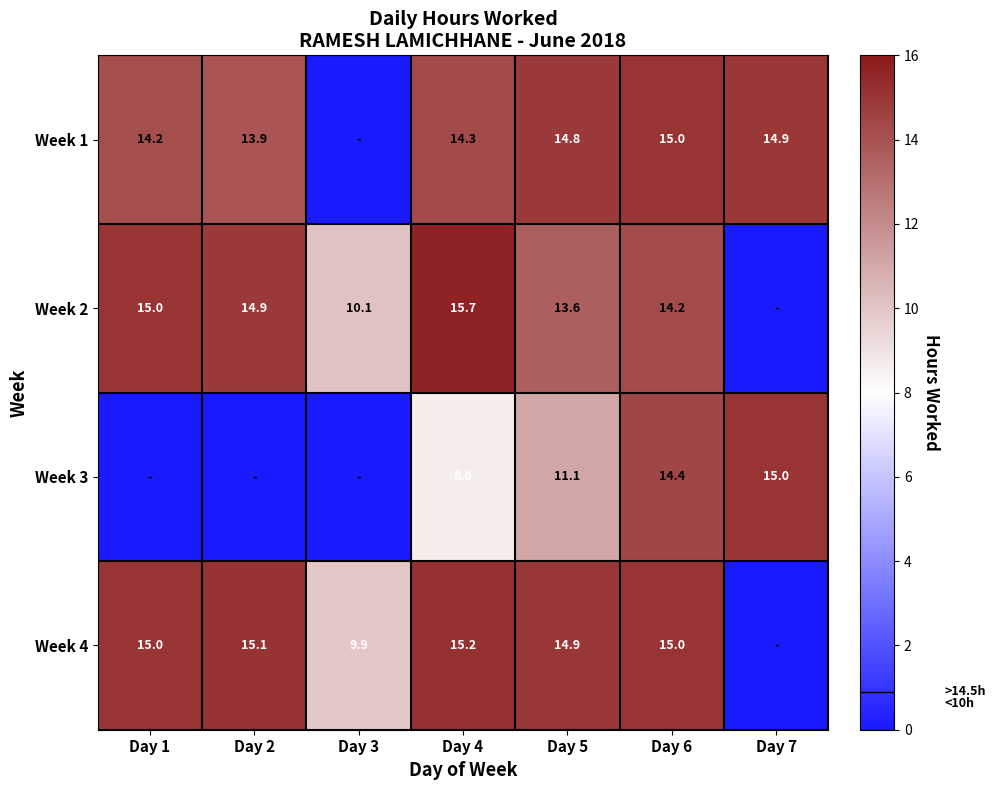

The Week 1 series shows 24.8 at Day 4. True or false?

False